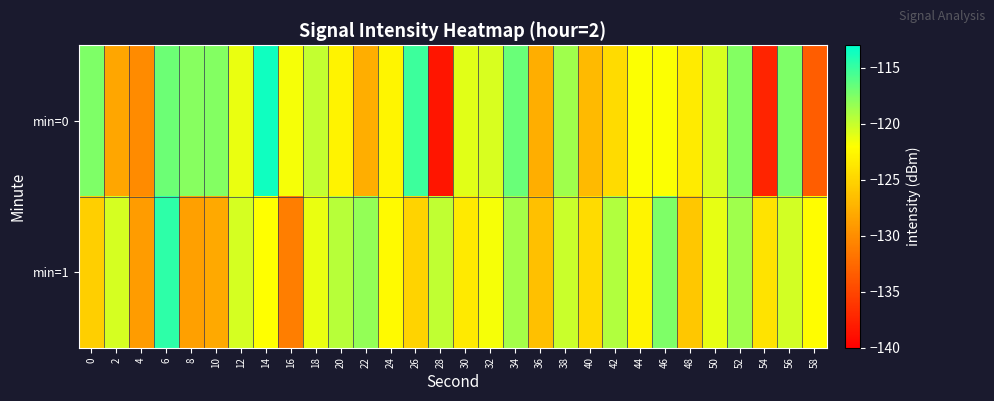

Which series has the largest range (max minus min)?

min=0